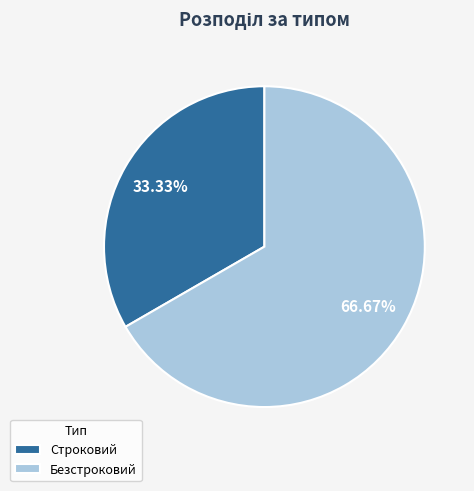

To the nearest percent, what percentage of the pie is Строковий?

33%